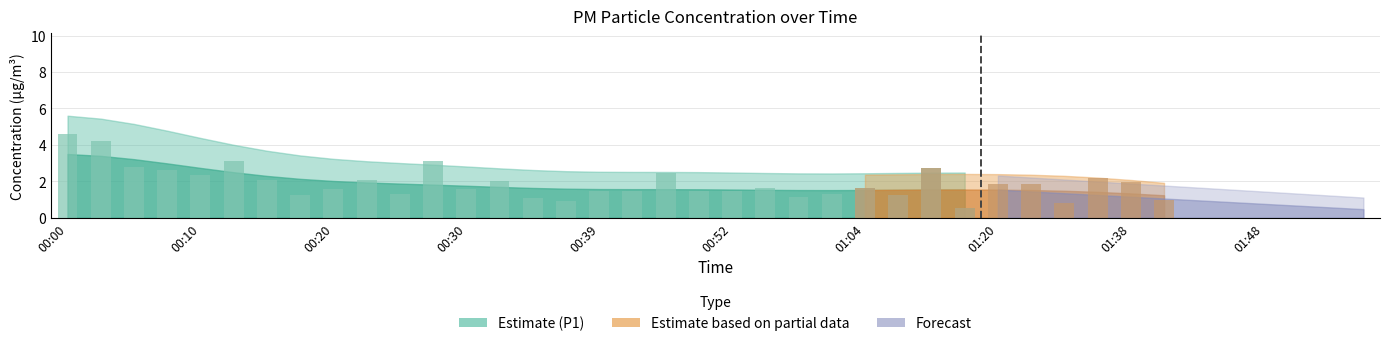

Are the bars grouped side by side (vs. stacked)?

Yes